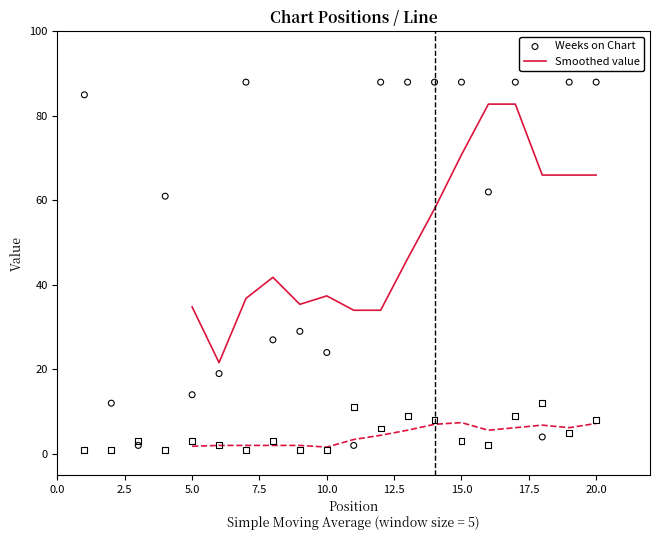

Which series has the largest Y range (max minus min)?

Weeks on Chart